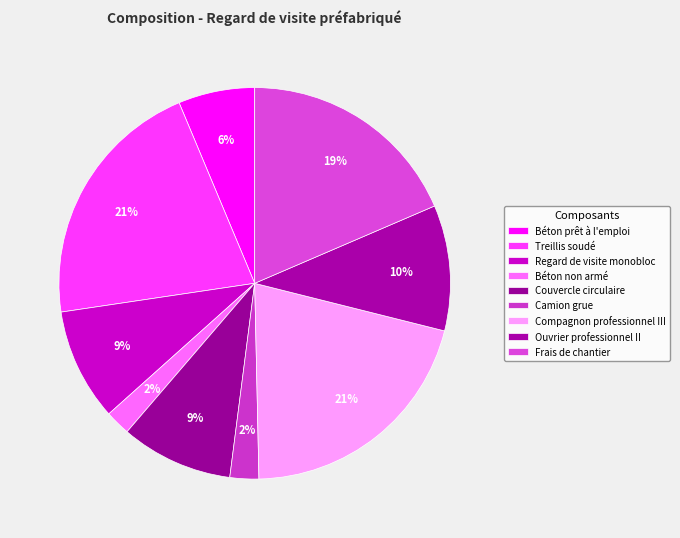

Count the number of slices in the pie.

9